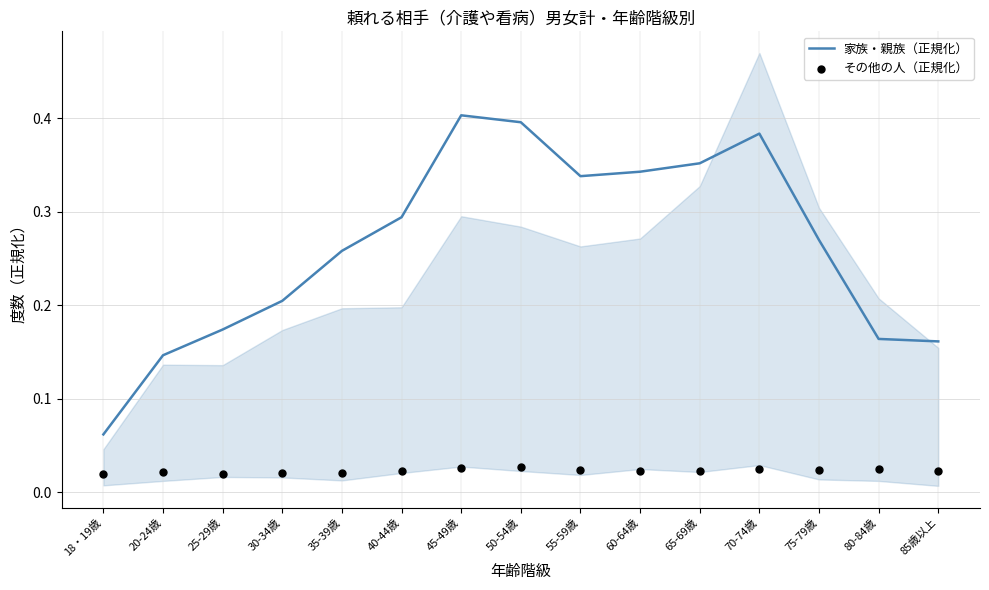

Which series contains the highest Y value?

家族・親族（正規化）